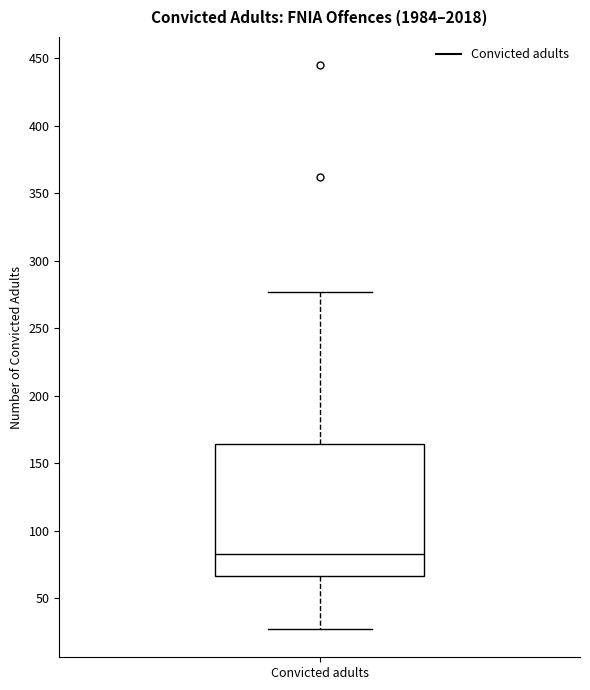

Where does the median line of the box for Convicted adults sit on the y-axis? The values are not printed on the chart, so give them approximately, as read against the axis.

85